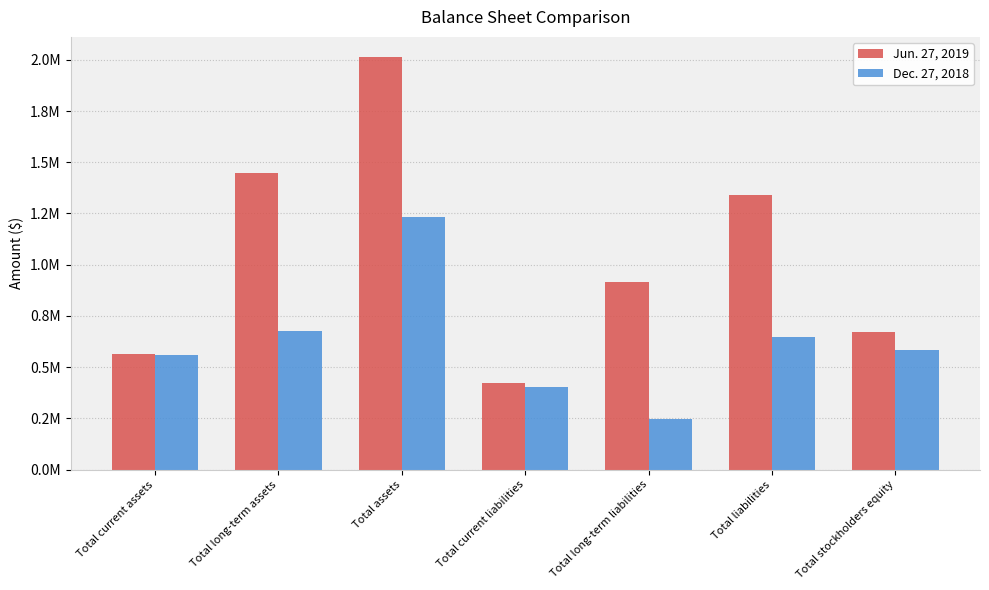

Between Total current assets and Total stockholders equity, which series saw the biggest shift?

Jun. 27, 2019